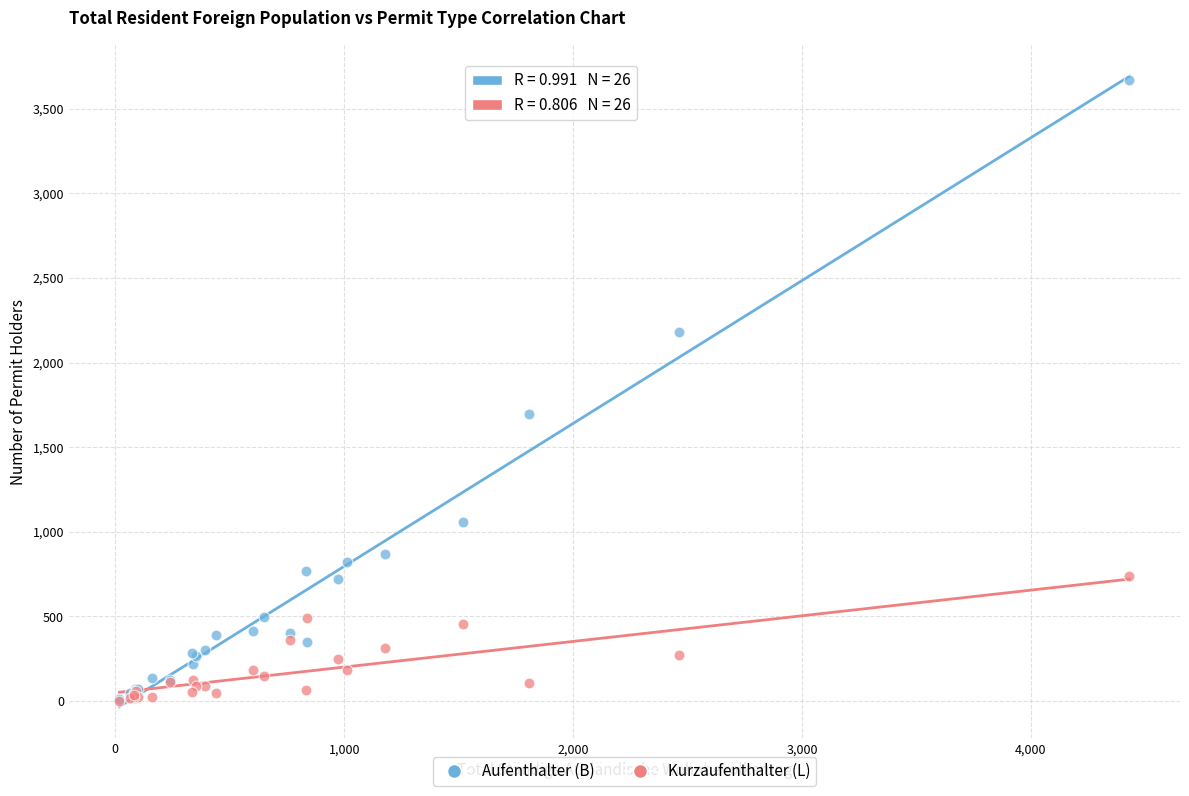

Across all series, what Y value is closest to 1837?

1698